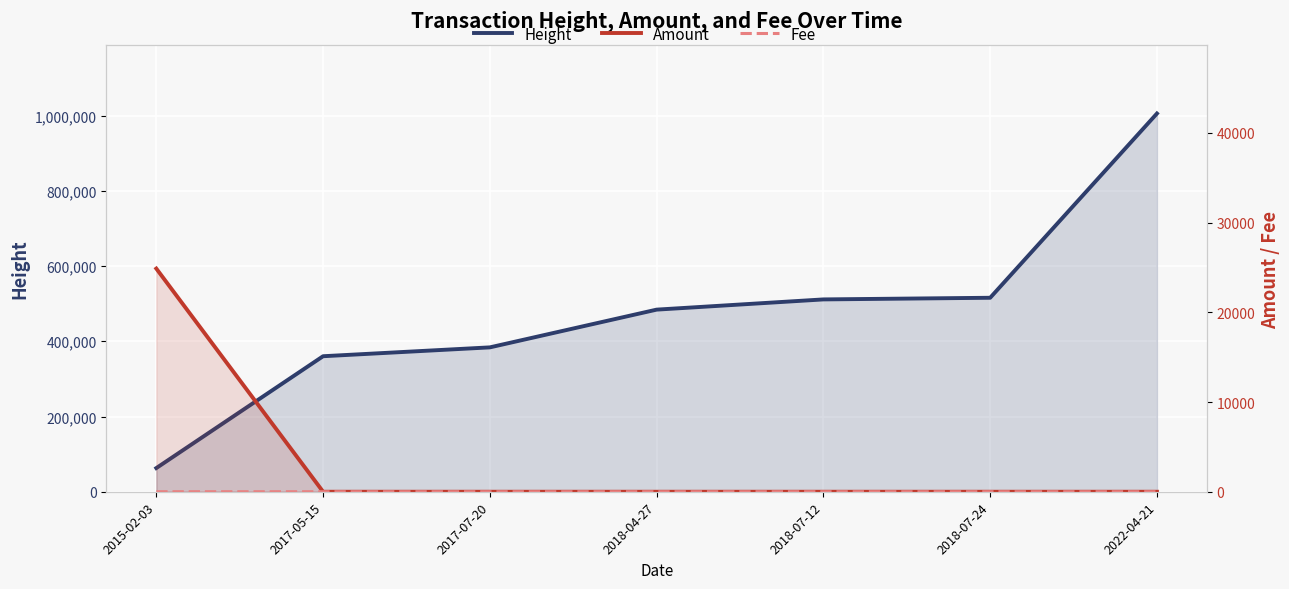

At which label is Height closest to 534250?

2018-07-24